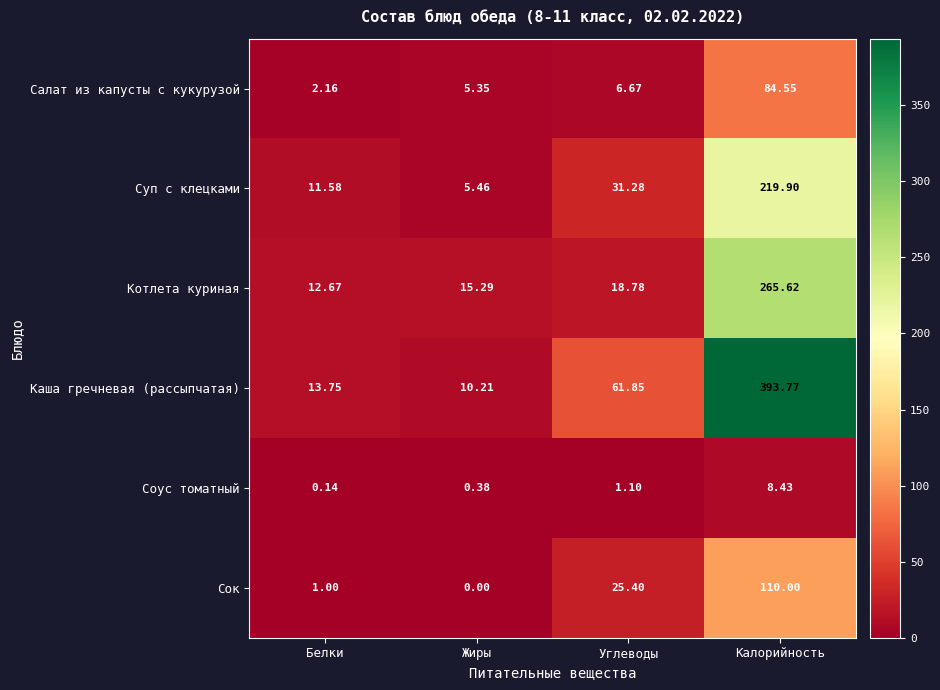

Which series changed the most between Углеводы and Калорийность?

Каша гречневая (рассыпчатая)